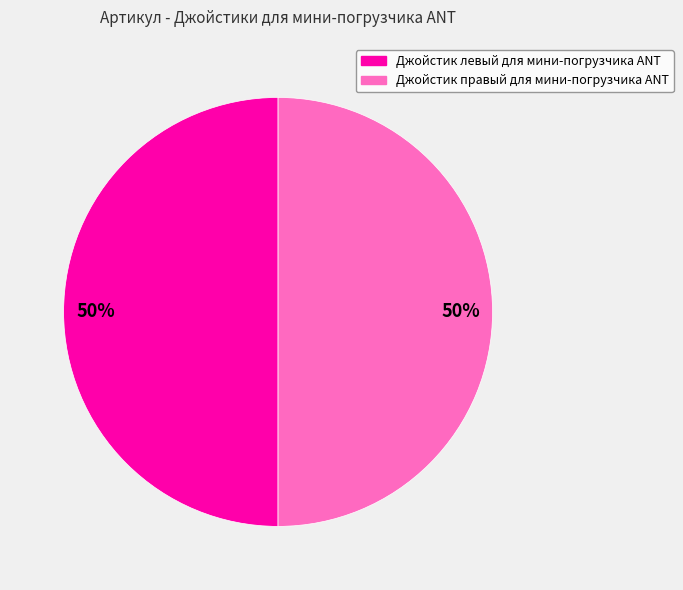

To the nearest percent, what percentage of the pie is Джойстик левый для мини-погрузчика ANT?

50%